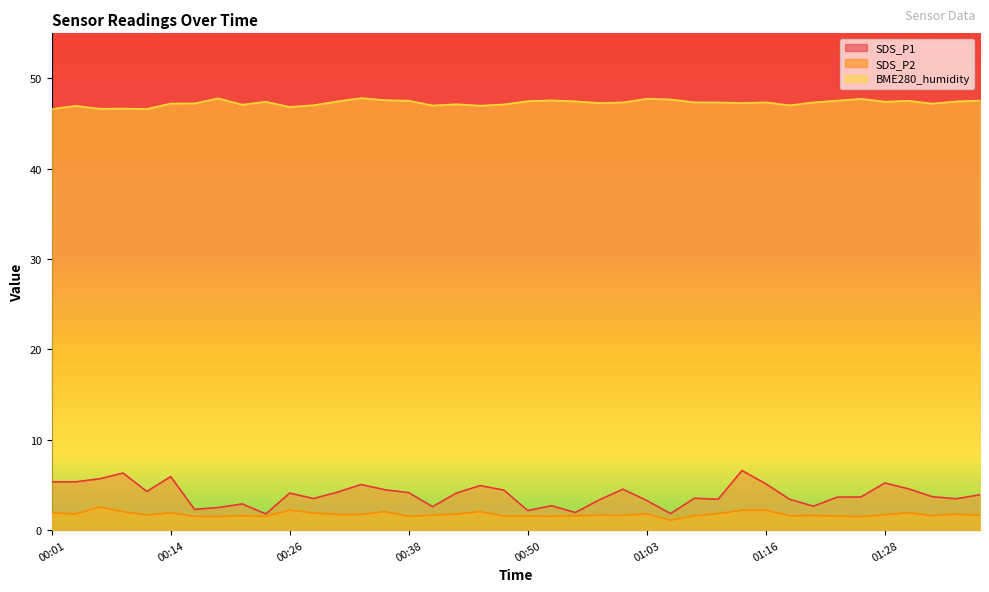

At which category is the sum across all series the highest?

01:13